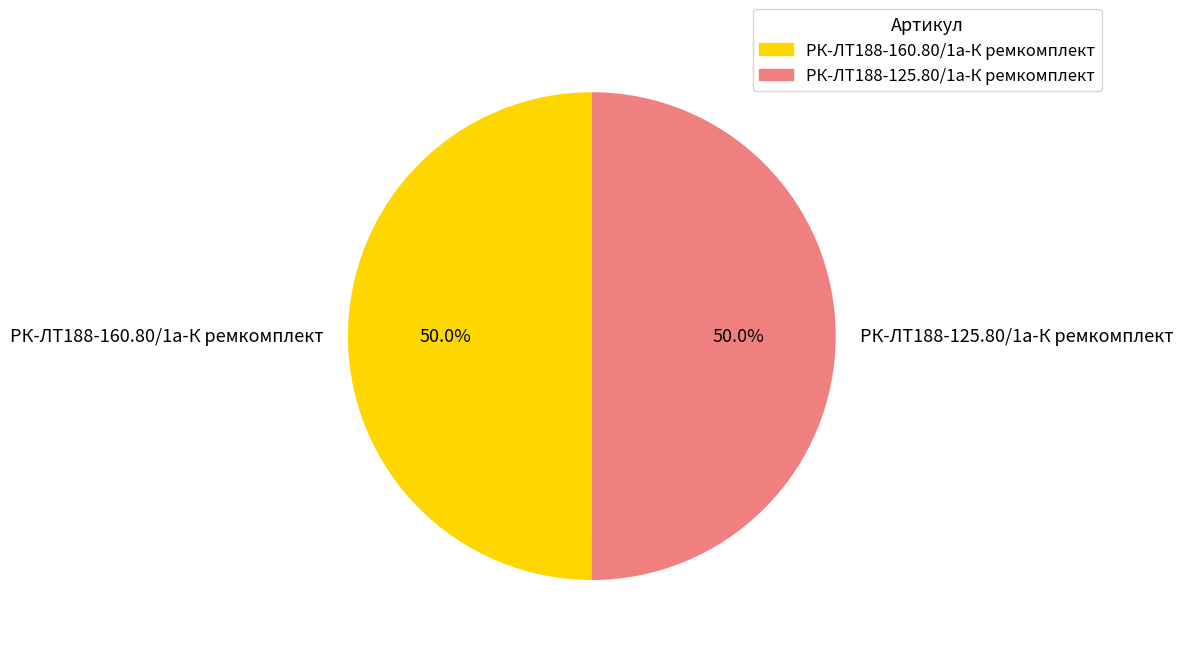

What percentage is NOT represented by РК-ЛТ188-160.80/1а-К ремкомплект?

50.0%